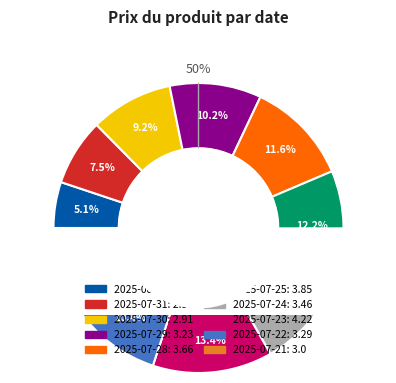

Is the sum of 2025-07-28 and 2025-07-25 greater than half?

No